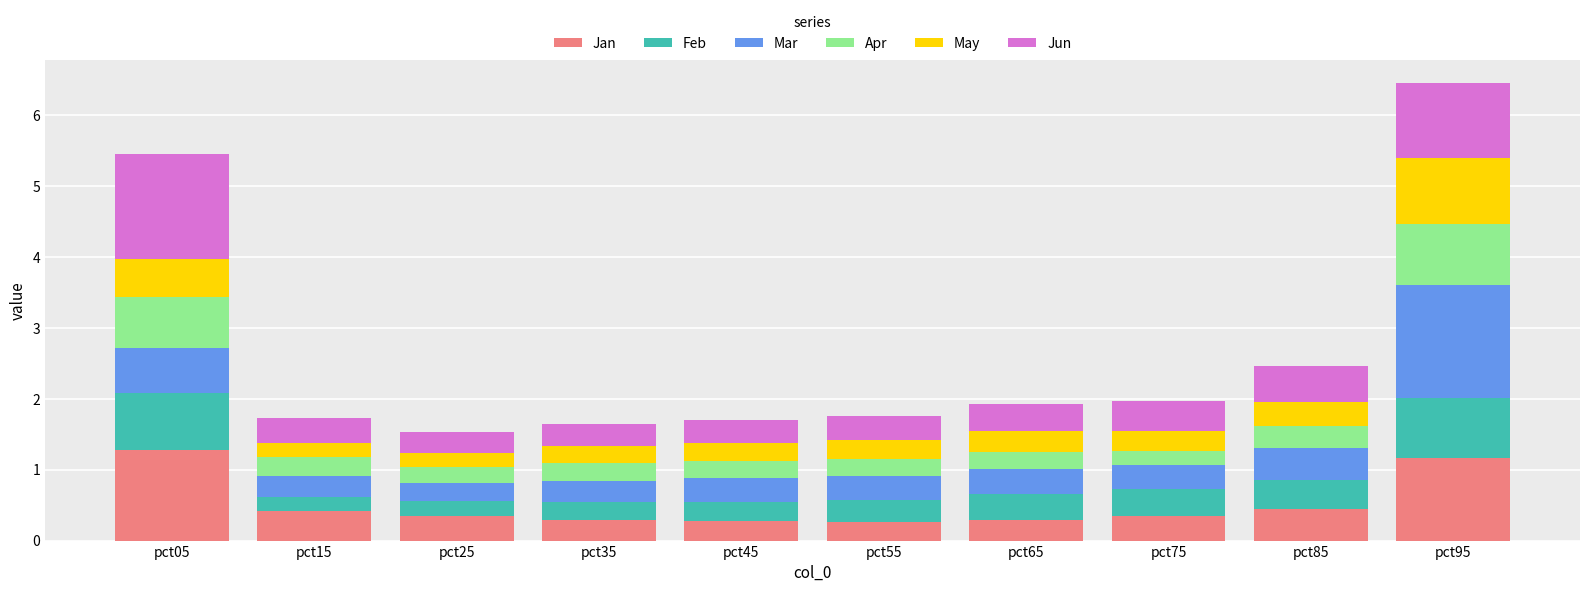

What is the difference between the maximum and minimum values in the Jan series?

1.0